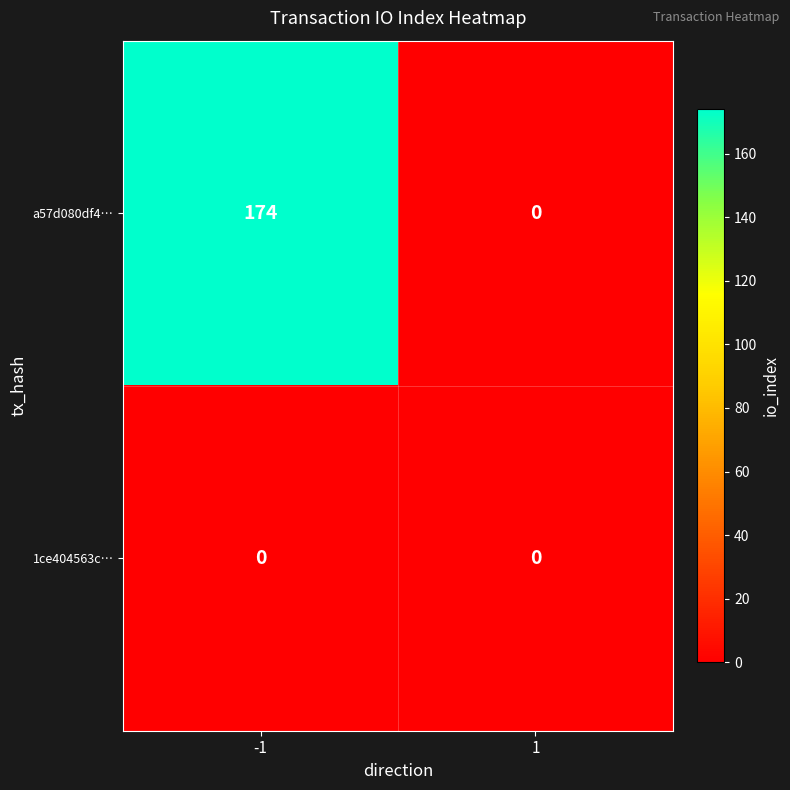

At how many categories does at least one series exceed 6?

1